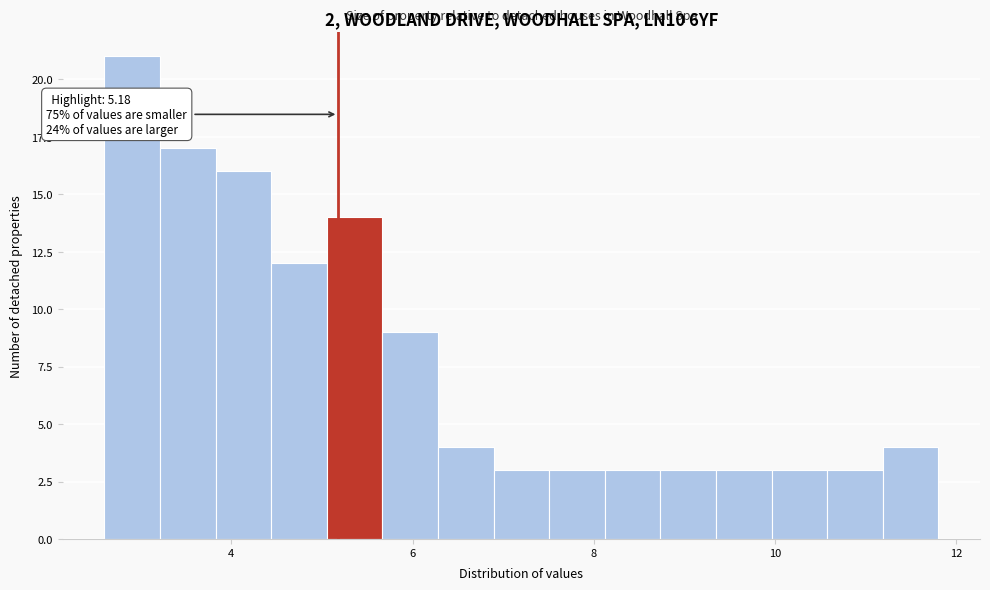

Read against the x-axis, roughly where is the centre of the tallest bar?

3.0